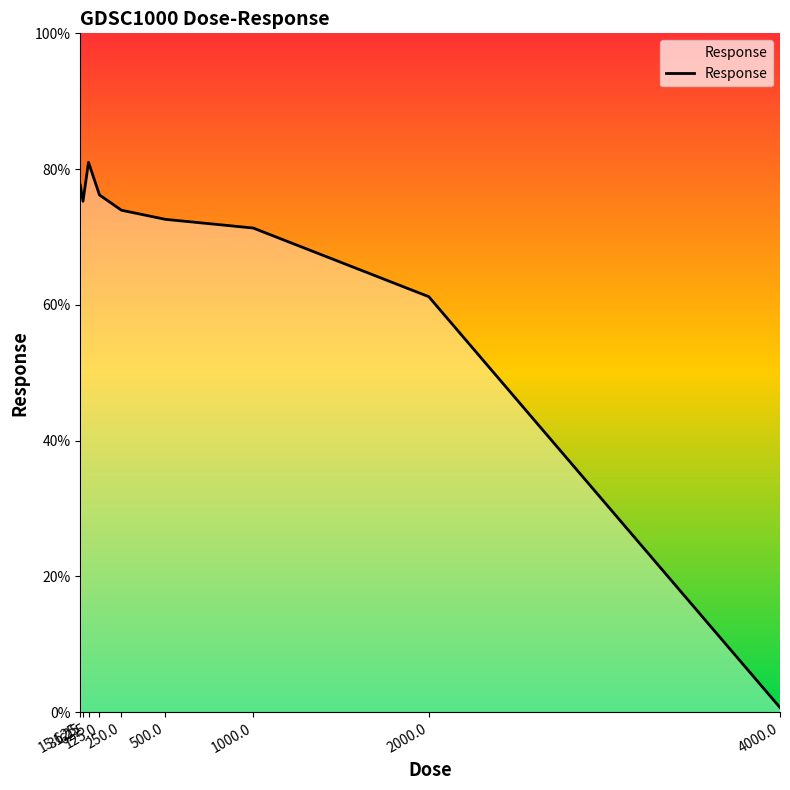

What is the minimum value shown in the chart?

0.7